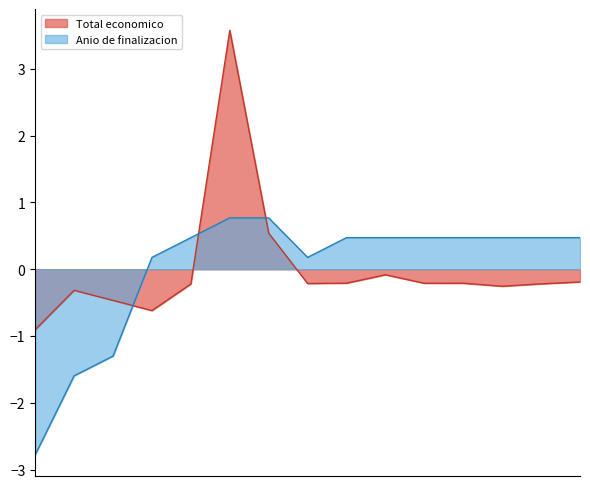

How many values in the Anio de finalizacion series exceed 0?

12